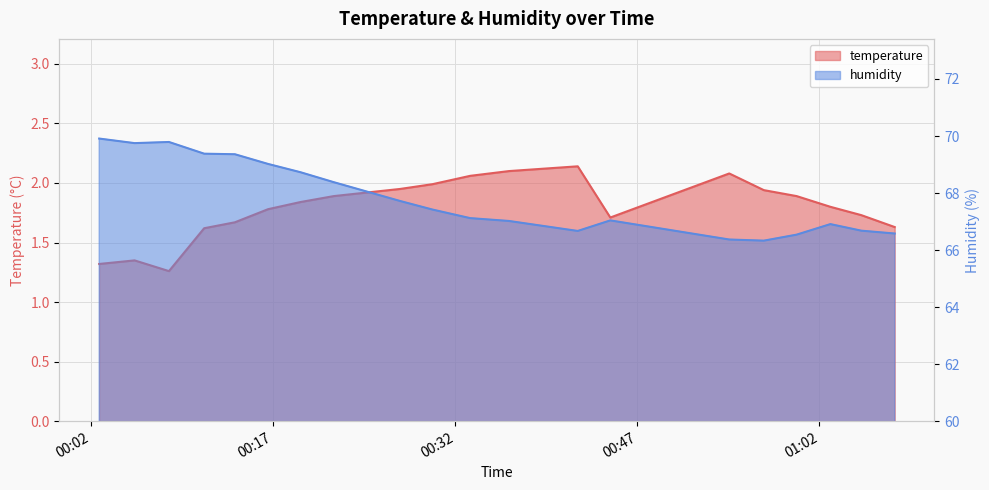

How many interior local valleys does the temperature series have?

2